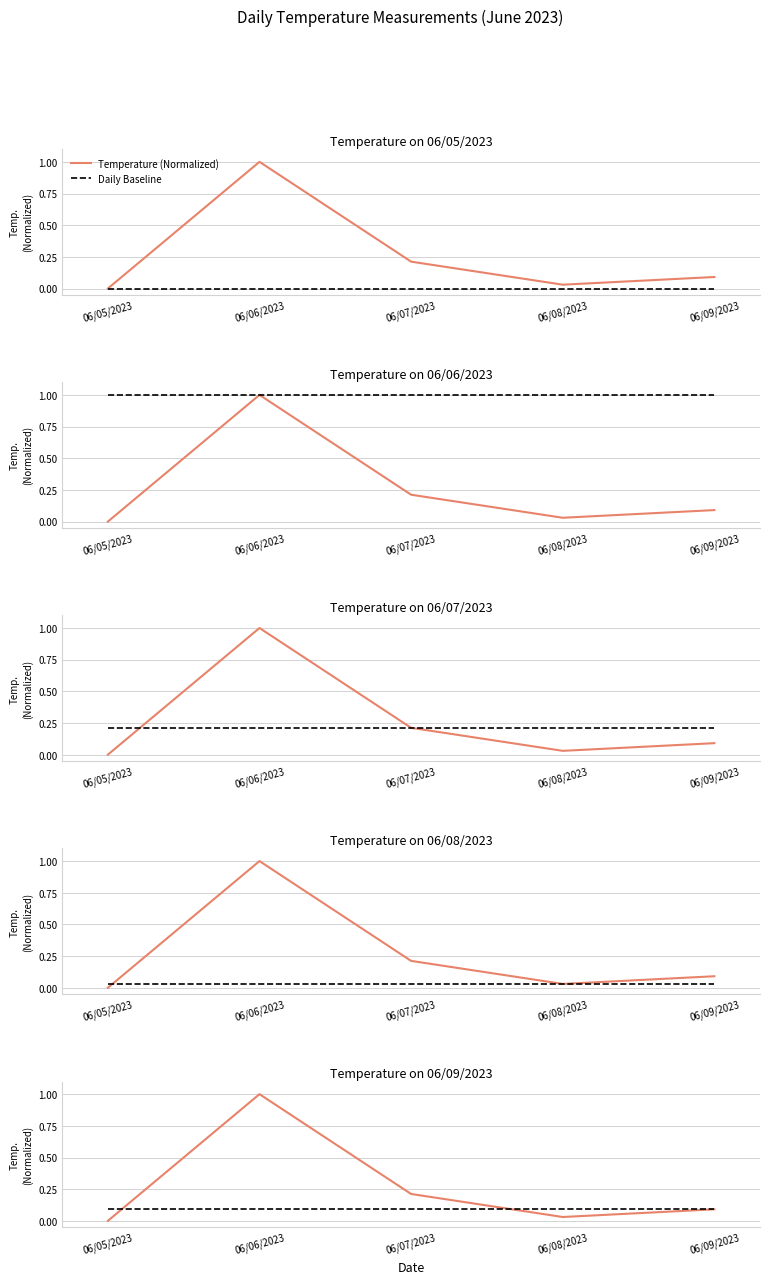

After their last crossing, which series has the higher values: Temperature (Normalized) or Daily Baseline?

Daily Baseline